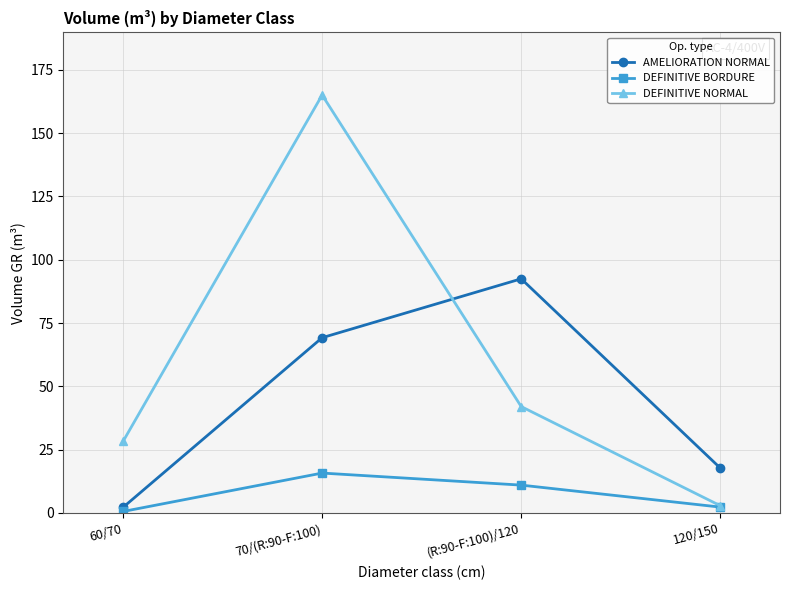

Which series has the largest range (max minus min)?

DEFINITIVE NORMAL